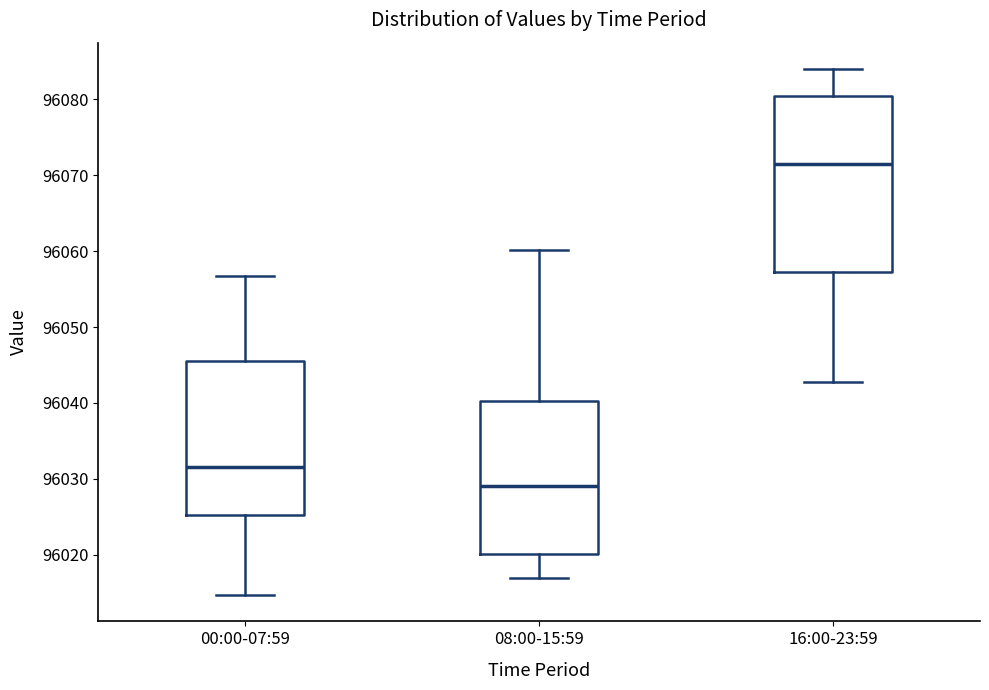

Where does the median line of the box for 16:00-23:59 sit on the y-axis? The values are not printed on the chart, so give them approximately, as read against the axis.

96071